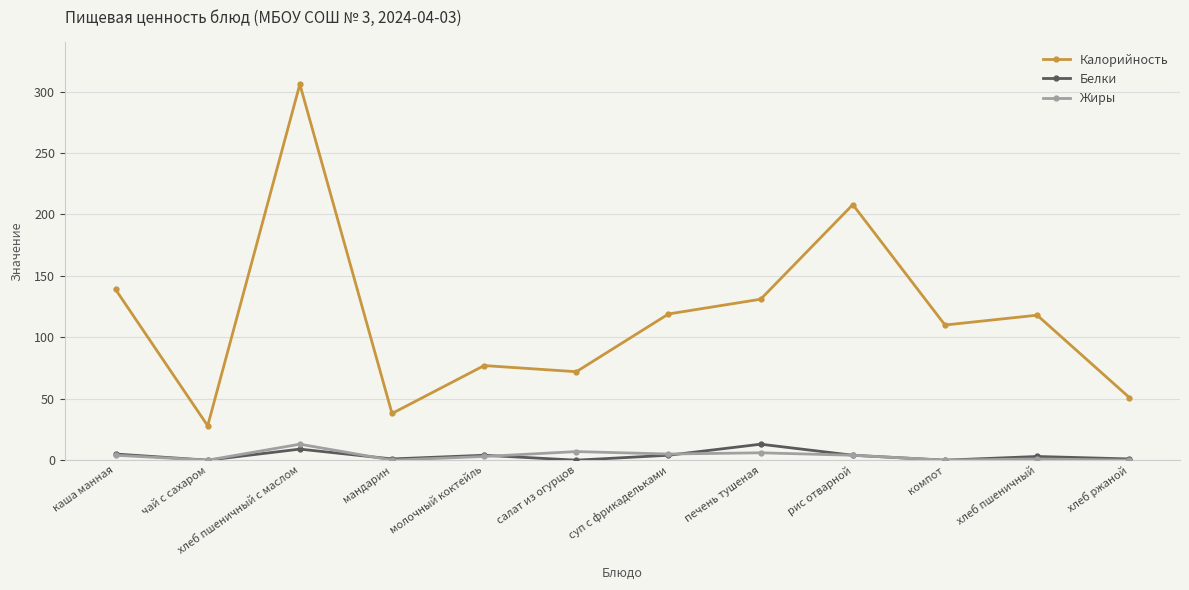

Is it true that Жиры equals 3 at молочный коктейль?

True